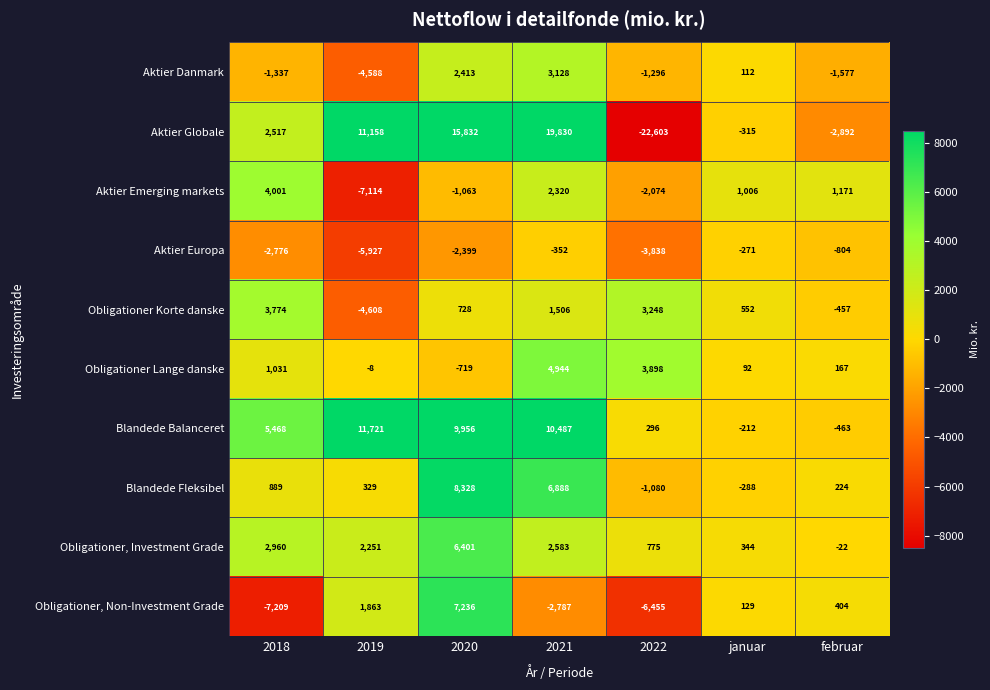

At which category does the chart reach its minimum across all series?

2022